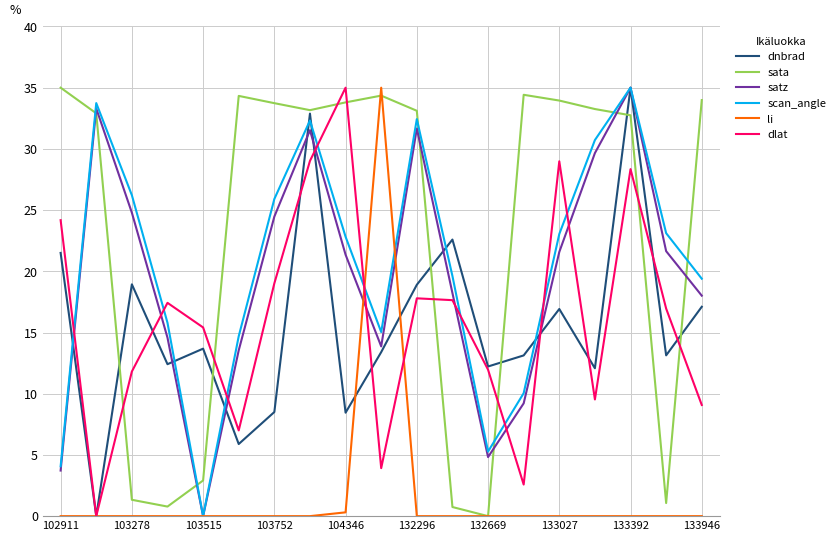

Which series has the largest total across all categories?

sata